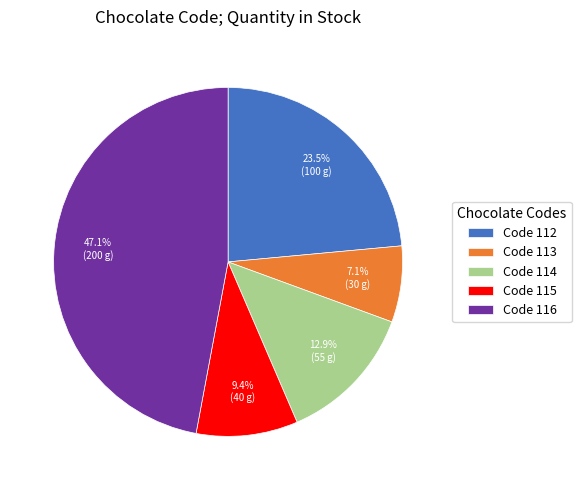

To the nearest percent, what is the average slice percentage?

20%